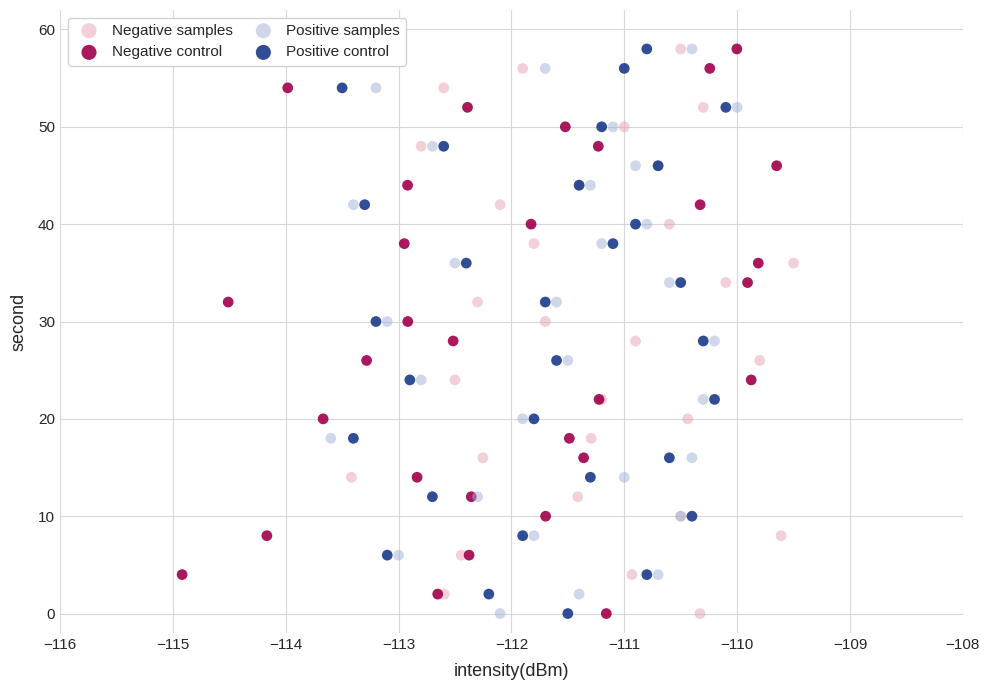

What are all the series names shown in the legend?

Negative samples, Negative control, Positive samples, Positive control